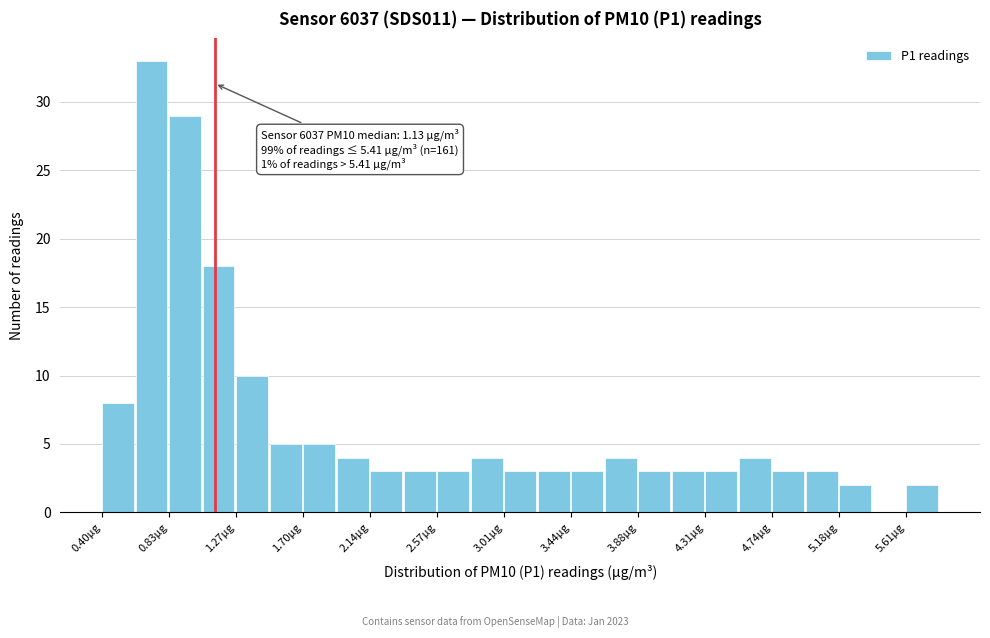

Over which range of the x-axis is the bar tallest?

0.60 to 0.85